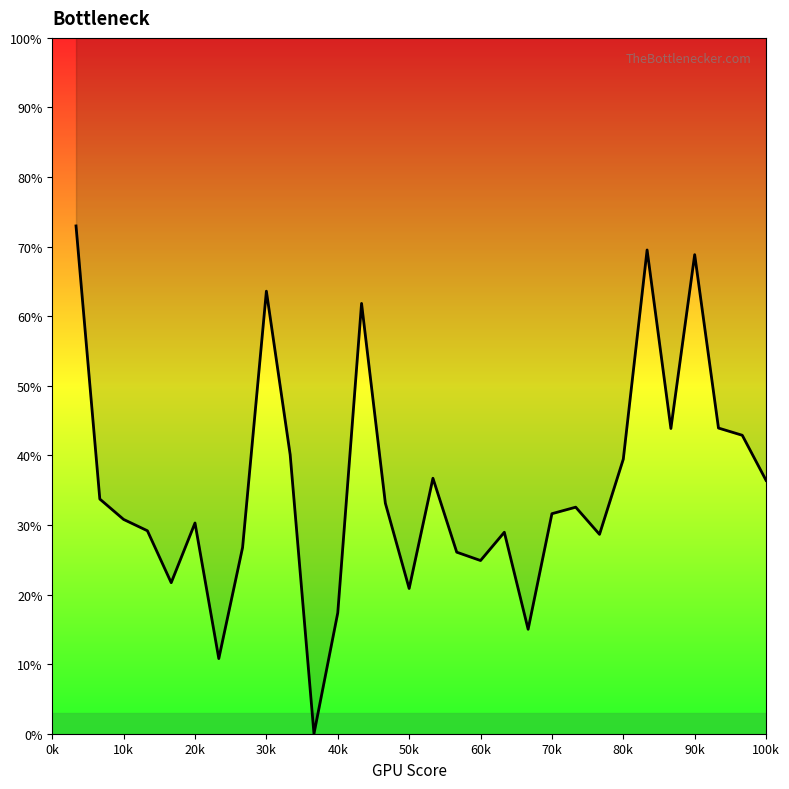

What is the ratio of the value at 29 to the value at 17?

1.6